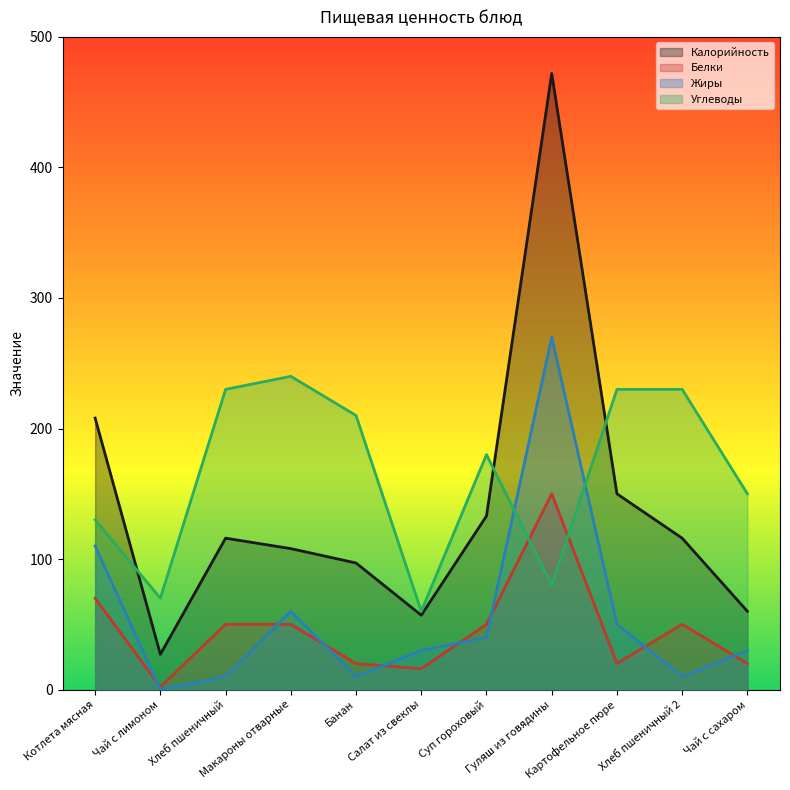

What is the difference between the second highest and minimum values in the Жиры series?

110